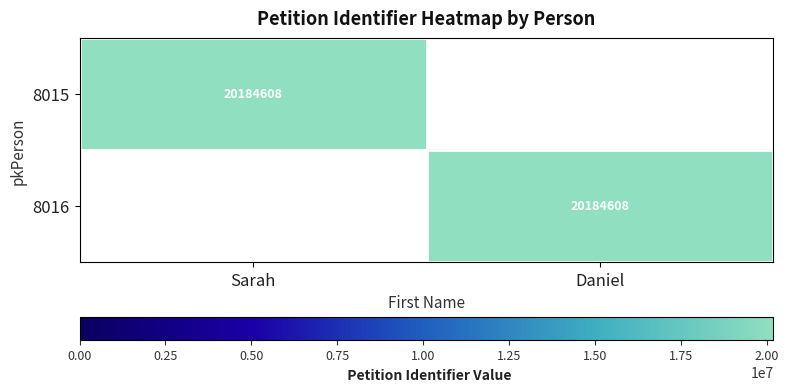

The value of 8016 at Daniel is 27186828. True or false?

False